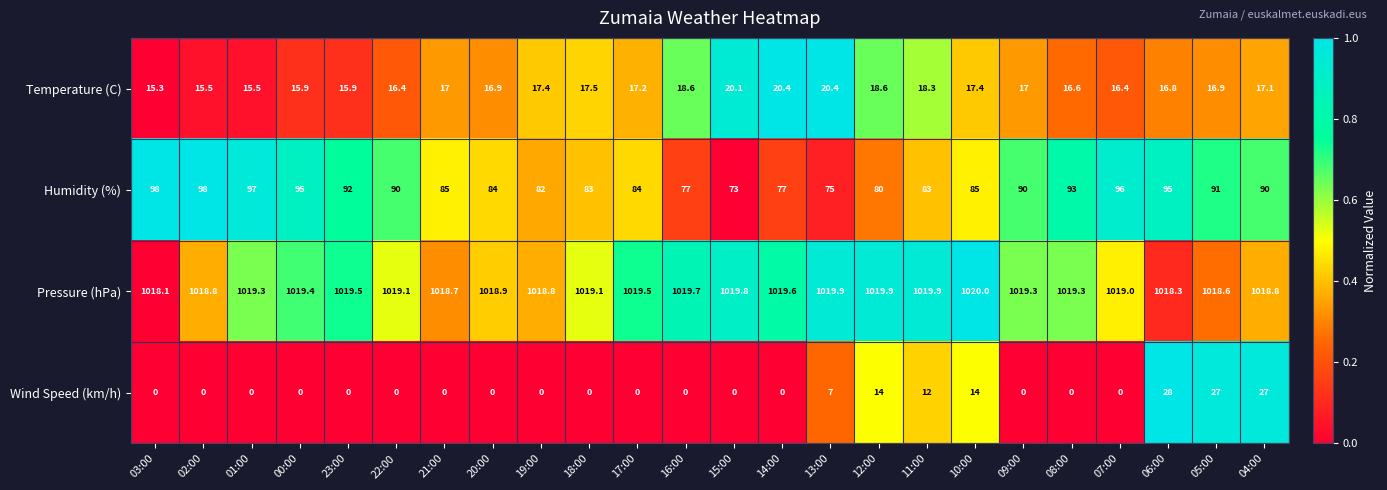

Count the number of data series in this chart.

4